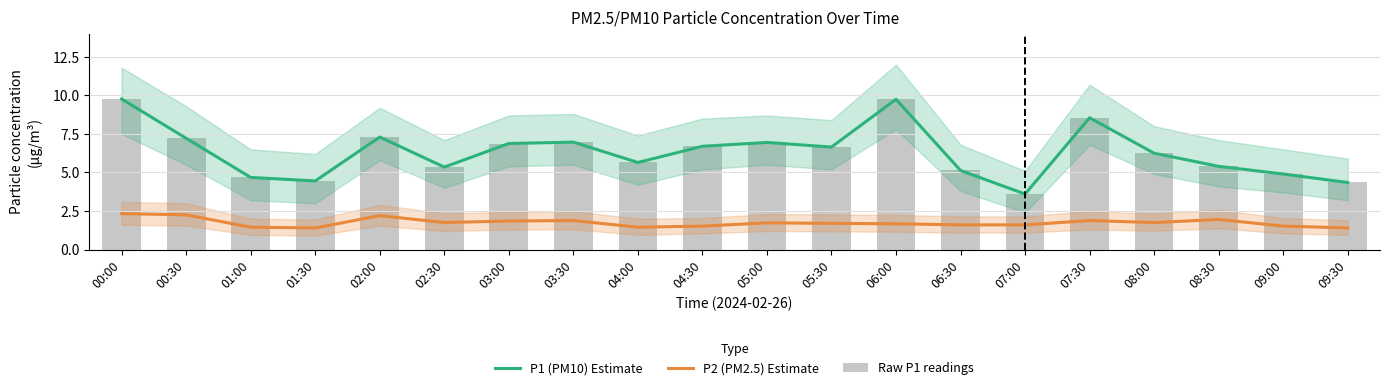

What is the spread (max minus min) of values at 01:00?

3.2